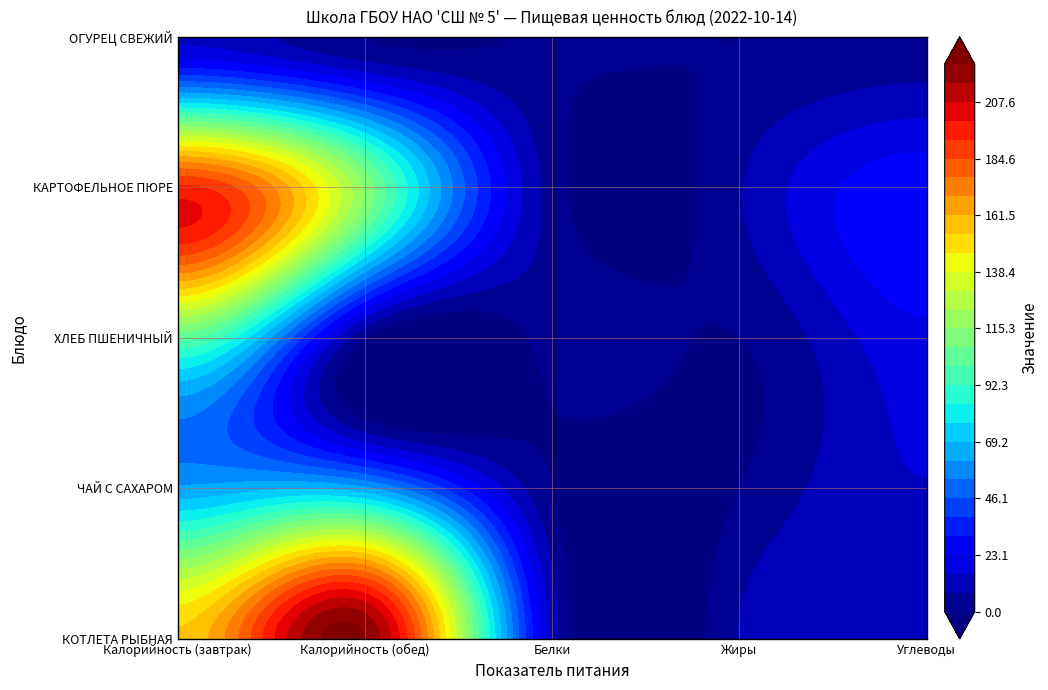

Between 3 and 1, which is larger?

3